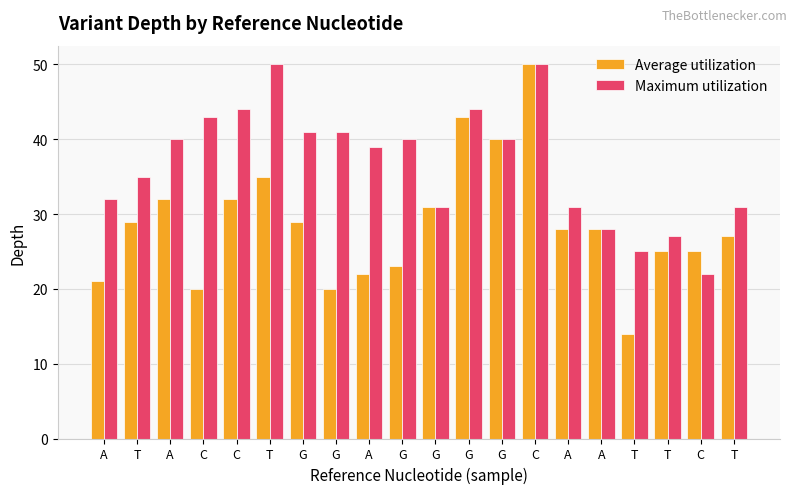

How many bars are there in each group?

2